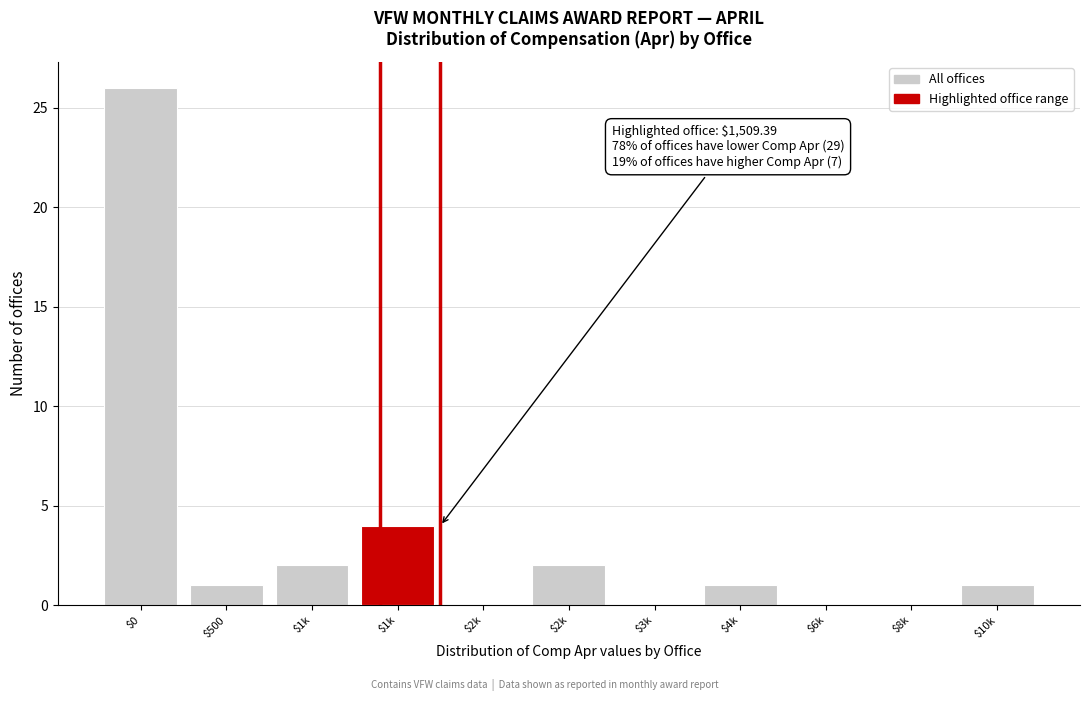

How many categories are shown in the chart?

11